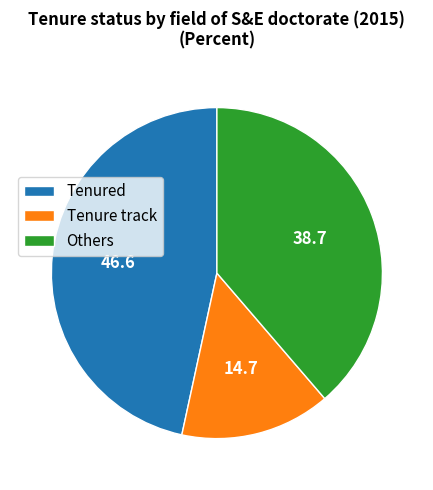

Does Tenure track account for over 50% of the chart?

No